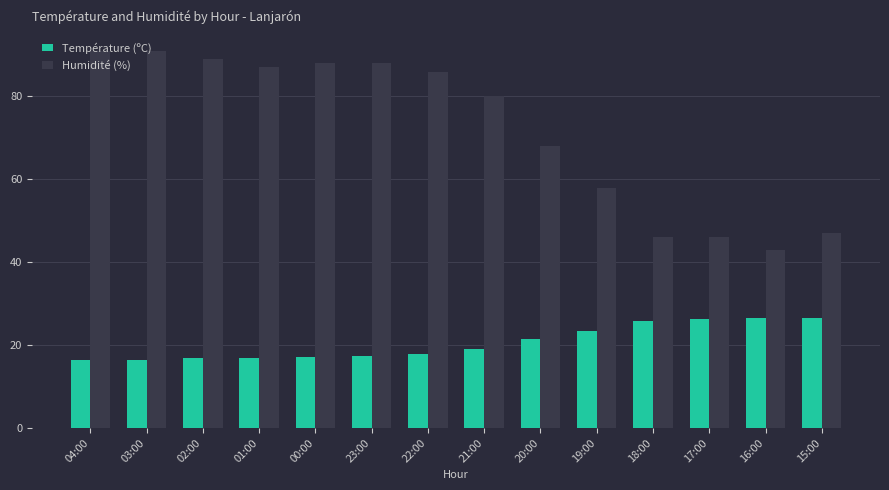

What position from the right is 03:00?

13